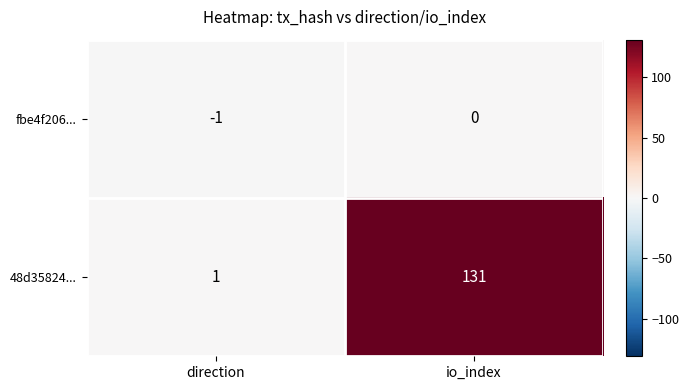

Which series has the largest total across all categories?

48d35824...